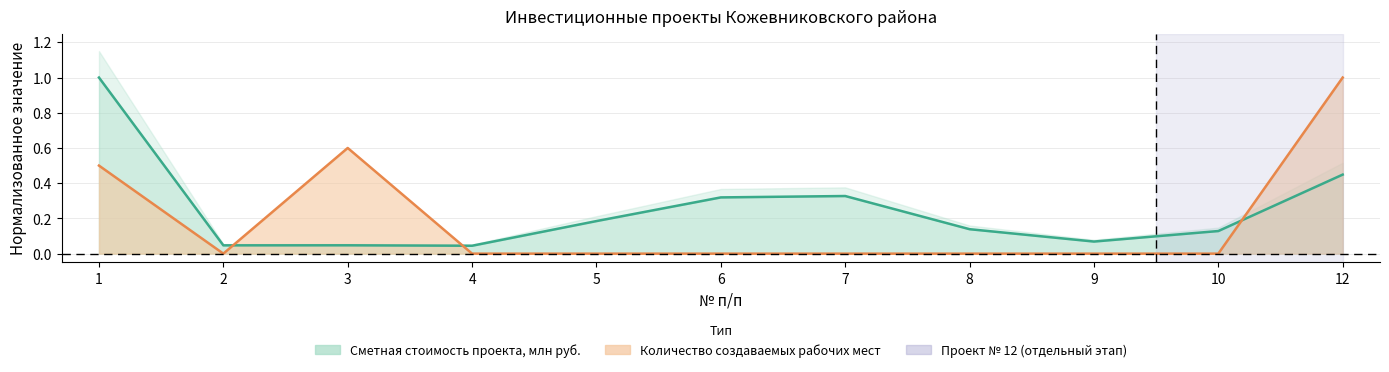

Is it true that Количество создаваемых рабочих мест equals 0.1 at 1?

False